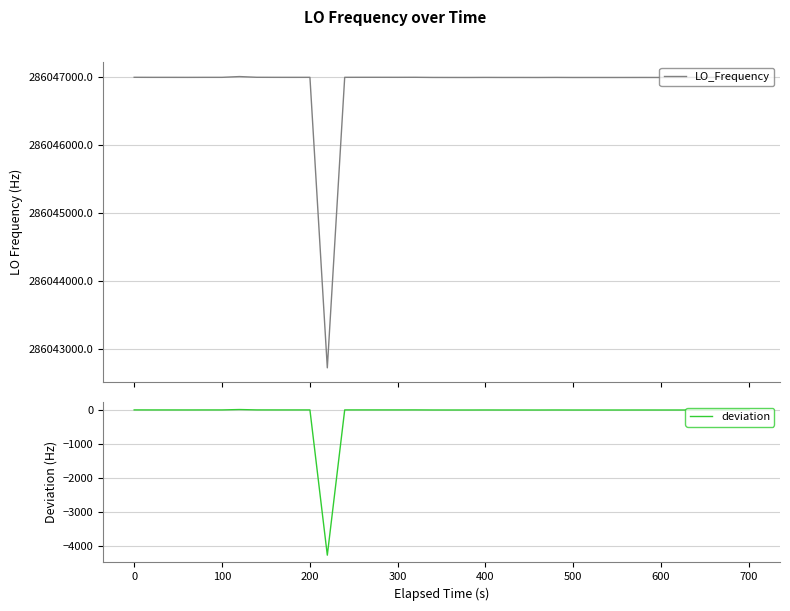

What is the maximum value for LO_Frequency?

286047011.9